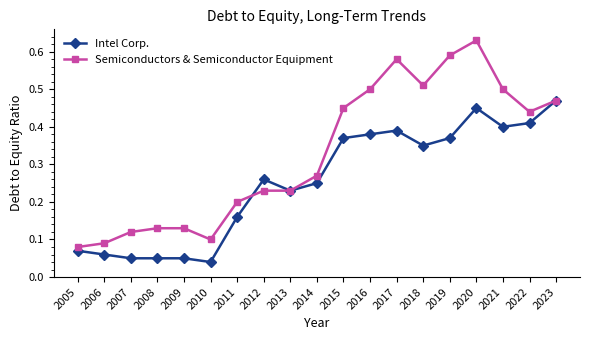

Is it true that Intel Corp. equals 0.2 at 2011?

True